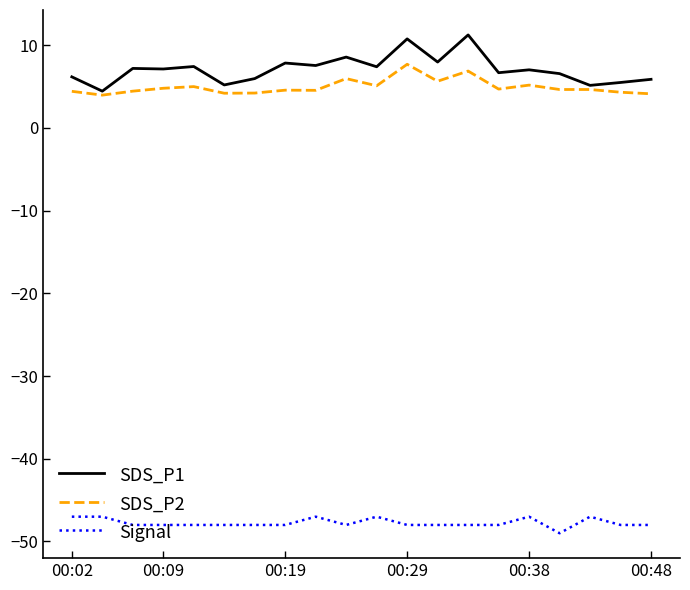

True or false: Signal and SDS_P1 intersect in this chart.

False